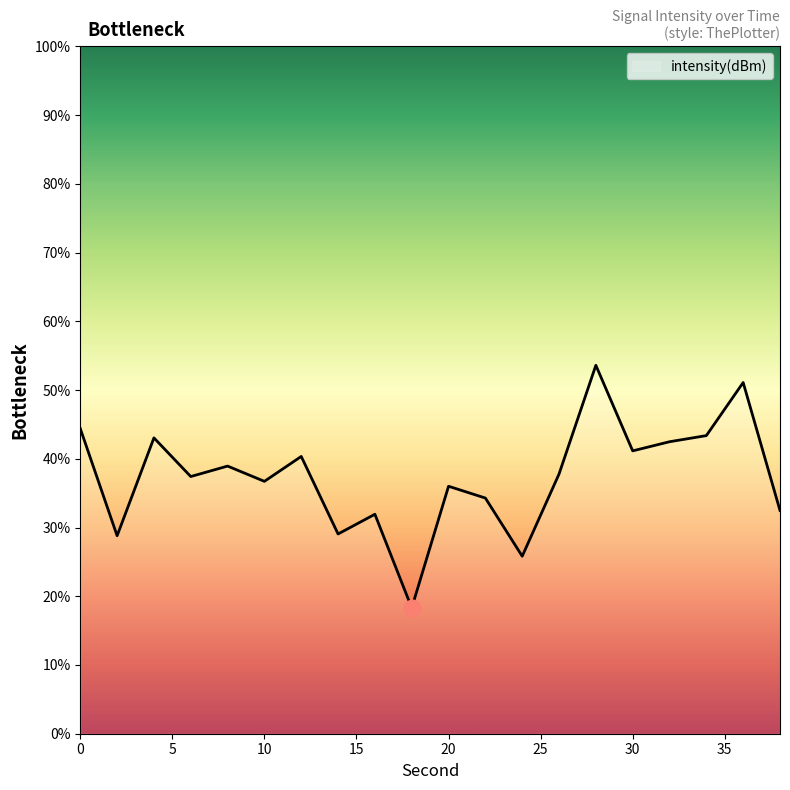

What is the difference between the maximum and second lowest values?

27.8